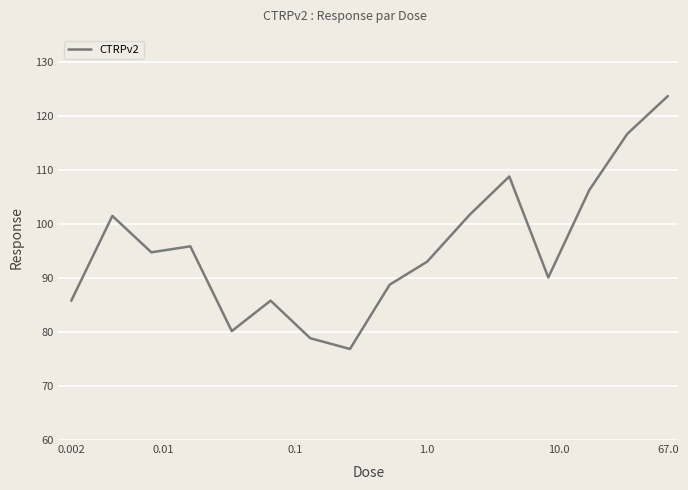

What is the sum of all values?

1528.7